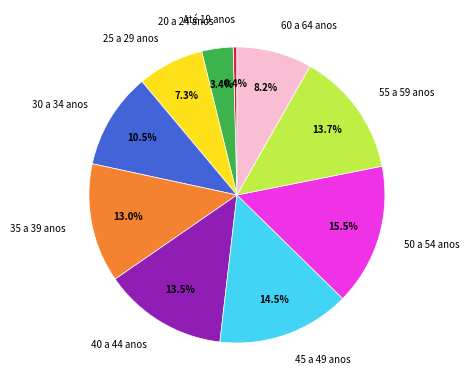

To the nearest percent, what is the difference between the 45 a 49 anos and 55 a 59 anos slice percentages?

1%